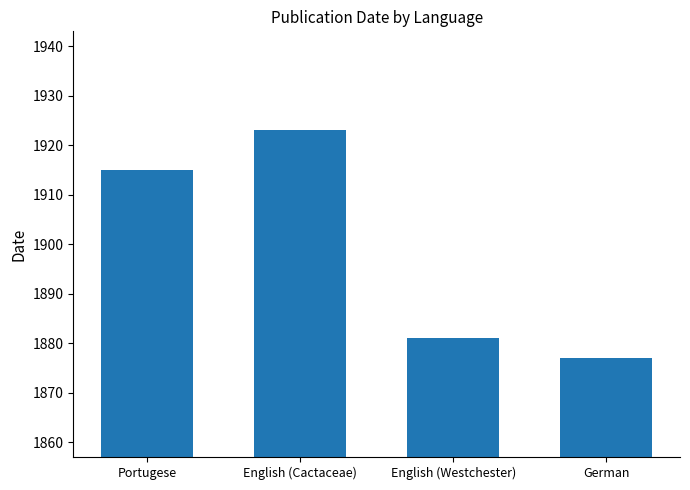

How many bars are there in total?

4